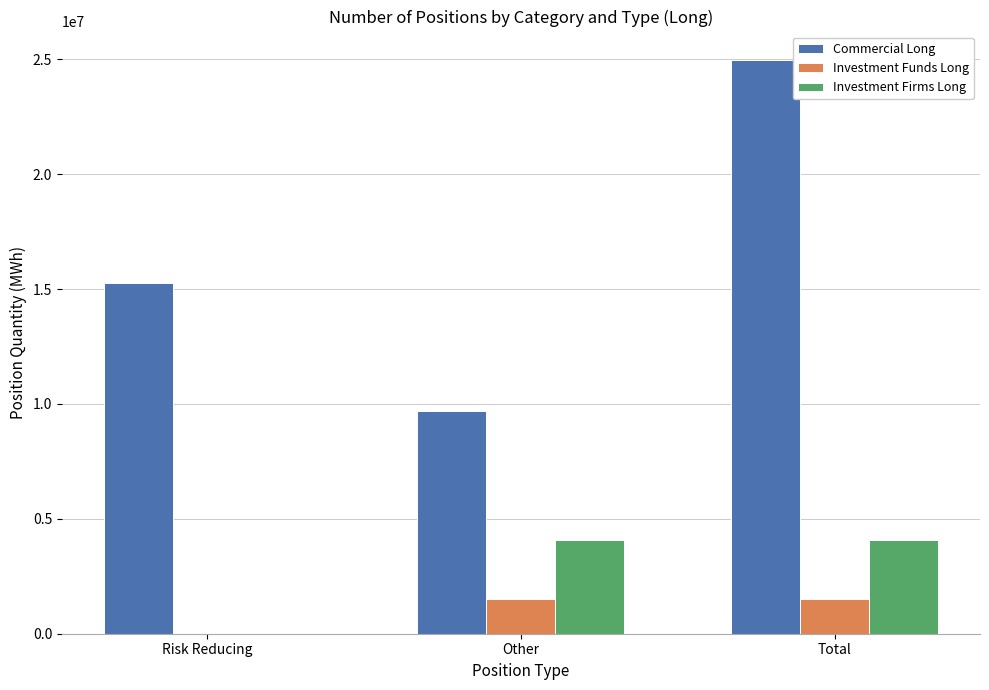

Reading right to left, transcribe all the data shown in this chart.

Commercial Long: Total=24957866	Other=9674962	Risk Reducing=15282904
Investment Funds Long: Total=1508974	Other=1508974	Risk Reducing=0
Investment Firms Long: Total=4058255	Other=4058255	Risk Reducing=0